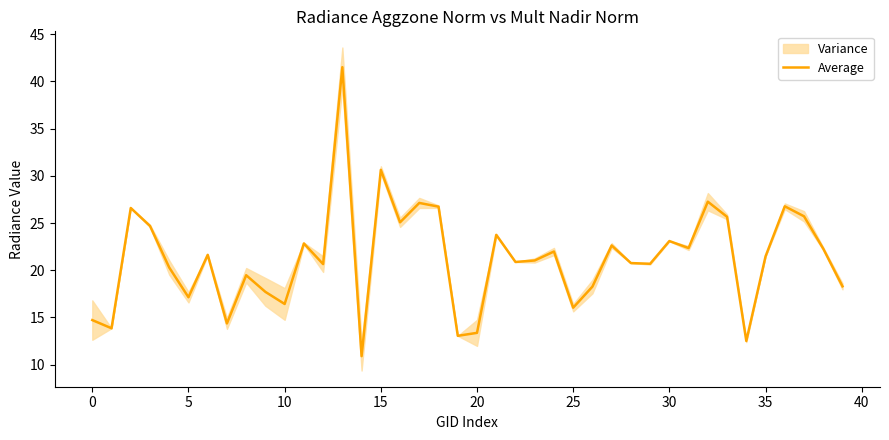

The value of Average at 10 is 16.4. True or false?

True